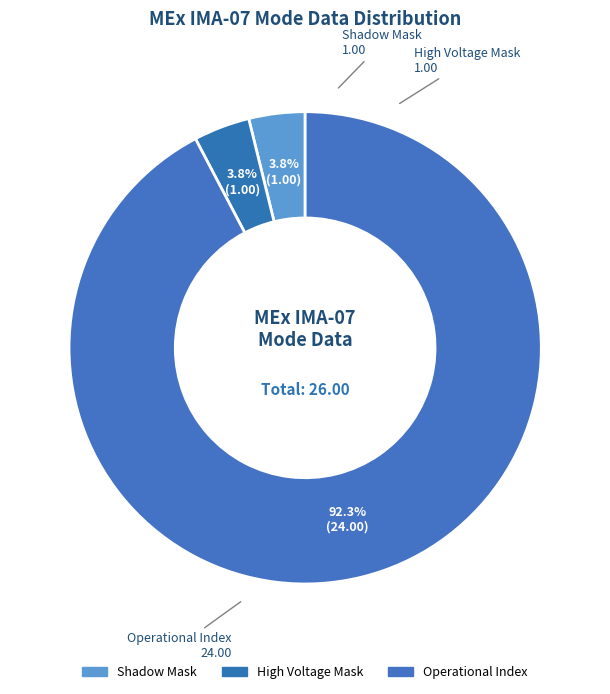

Which category accounts for the majority?

Operational Index